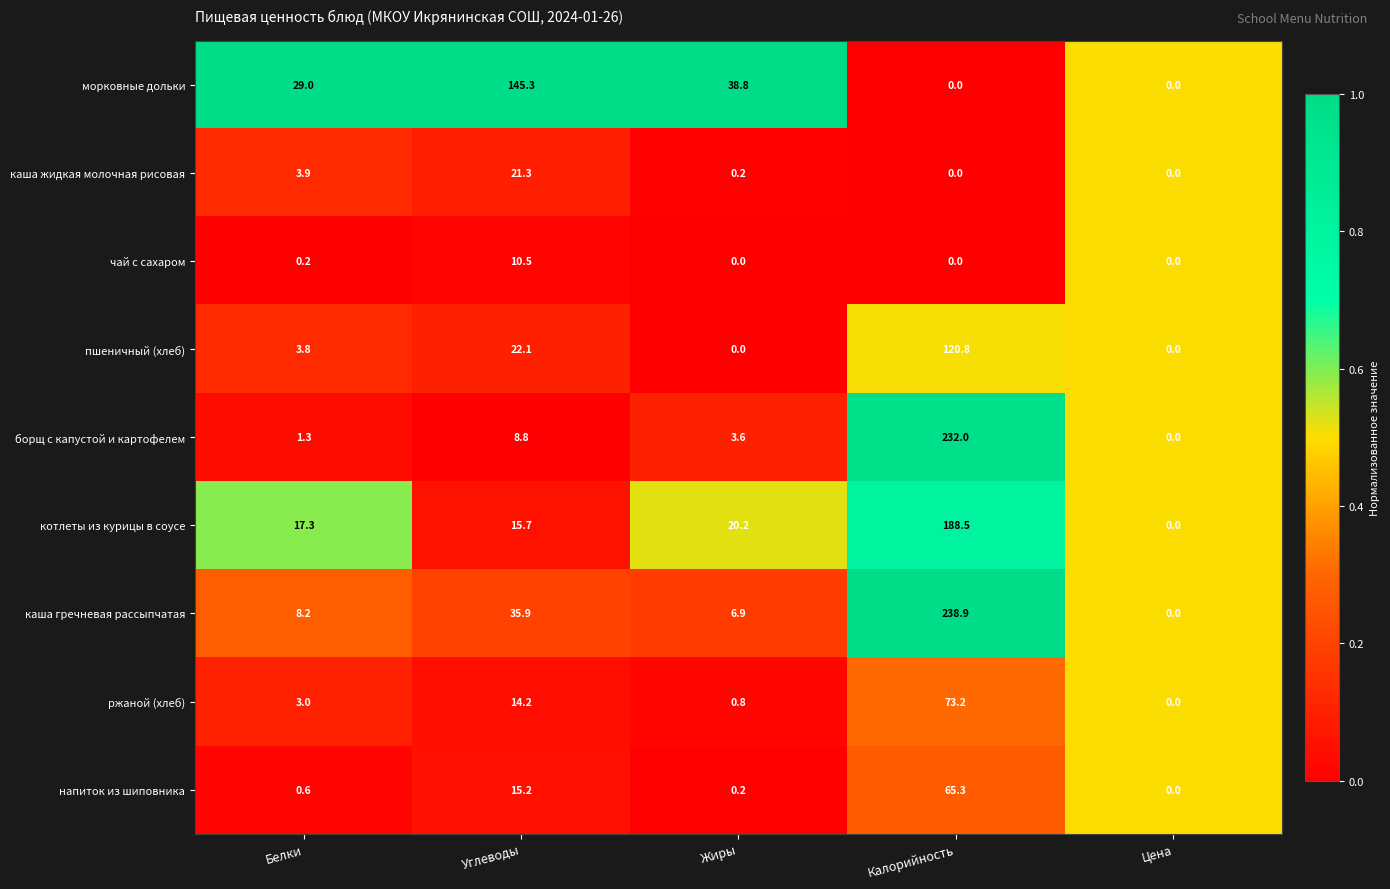

What is the sum of the напиток из шиповника values at Цена and Белки?

0.6